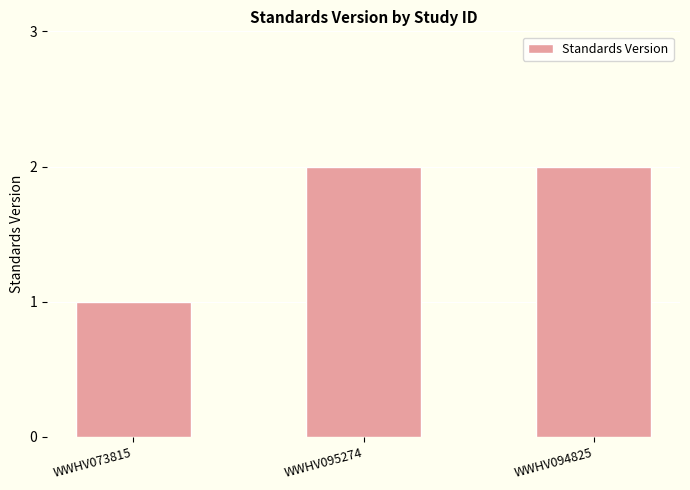

Where is the data nearest to the value 1?

WWHV073815